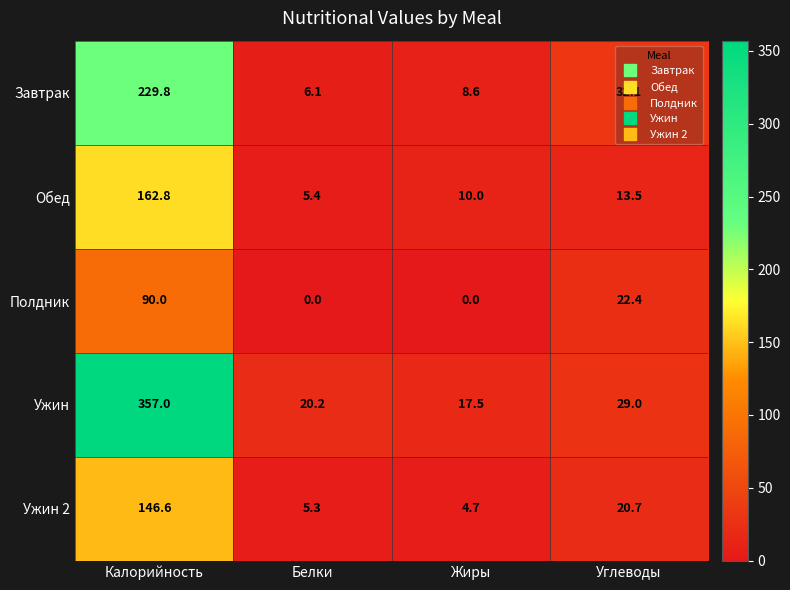

What is the spread (max minus min) of values at Калорийность?

267.0